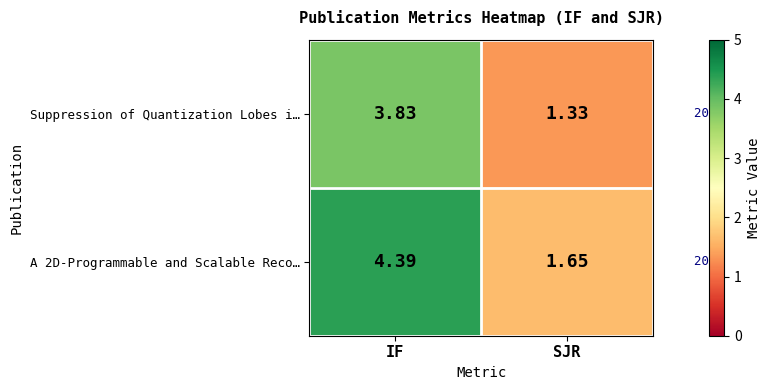

At which category does the chart reach its peak across all series?

IF